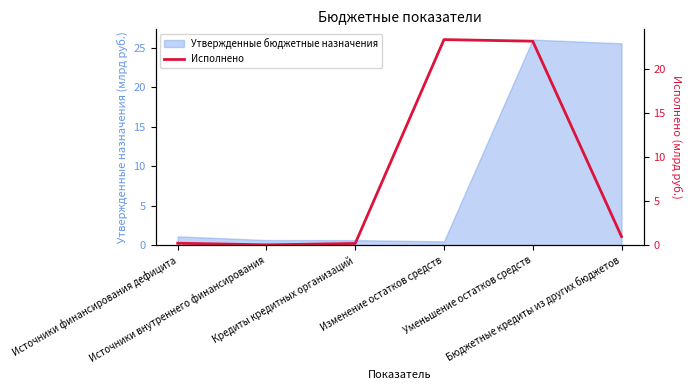

What is the difference between the values at Источники финансирования дефицита and Источники внутреннего финансирования?

0.2